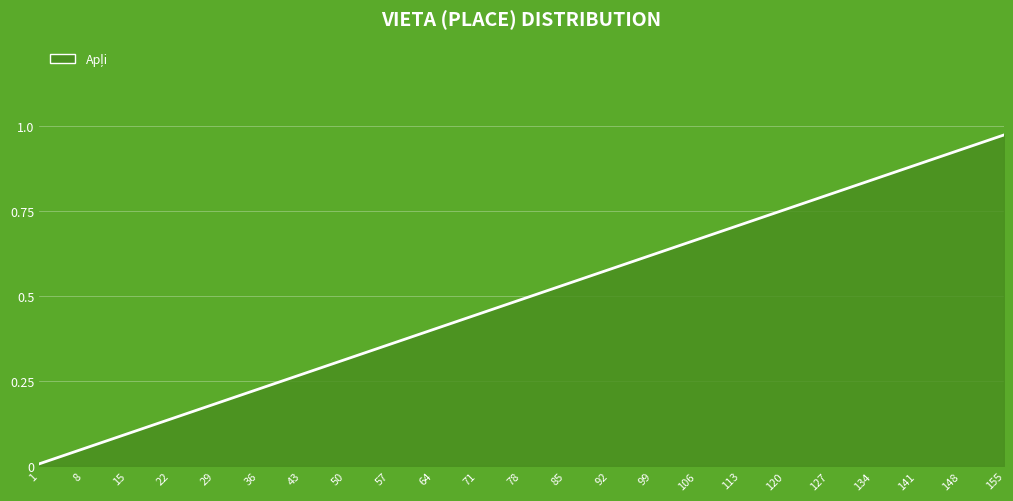

True or false: the data shows 0.1 at 22.

False